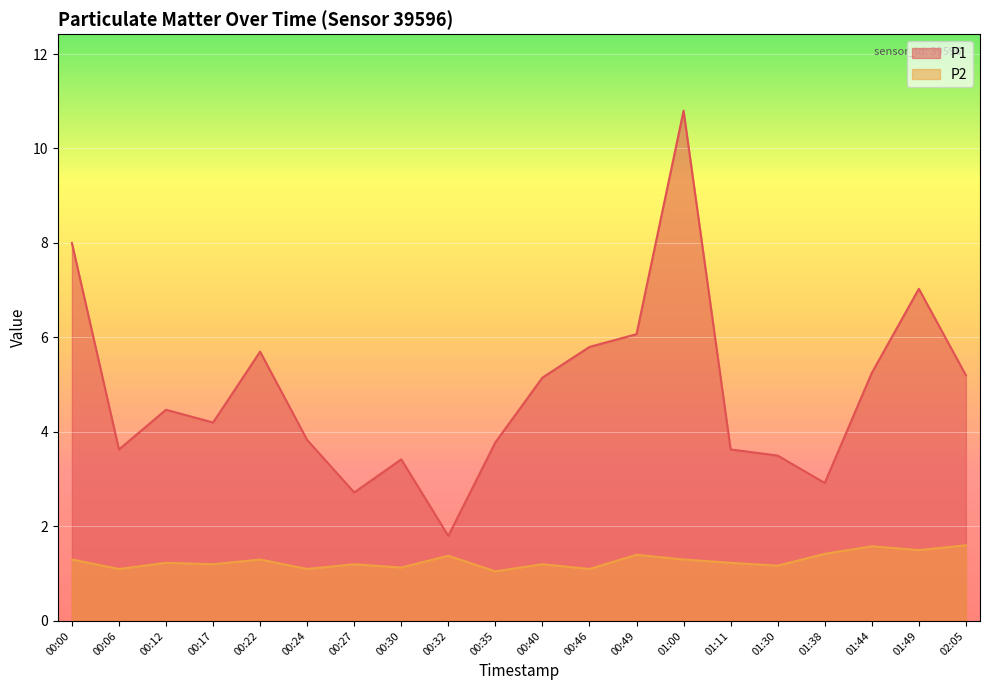

What are all the series names shown in the legend?

P1, P2